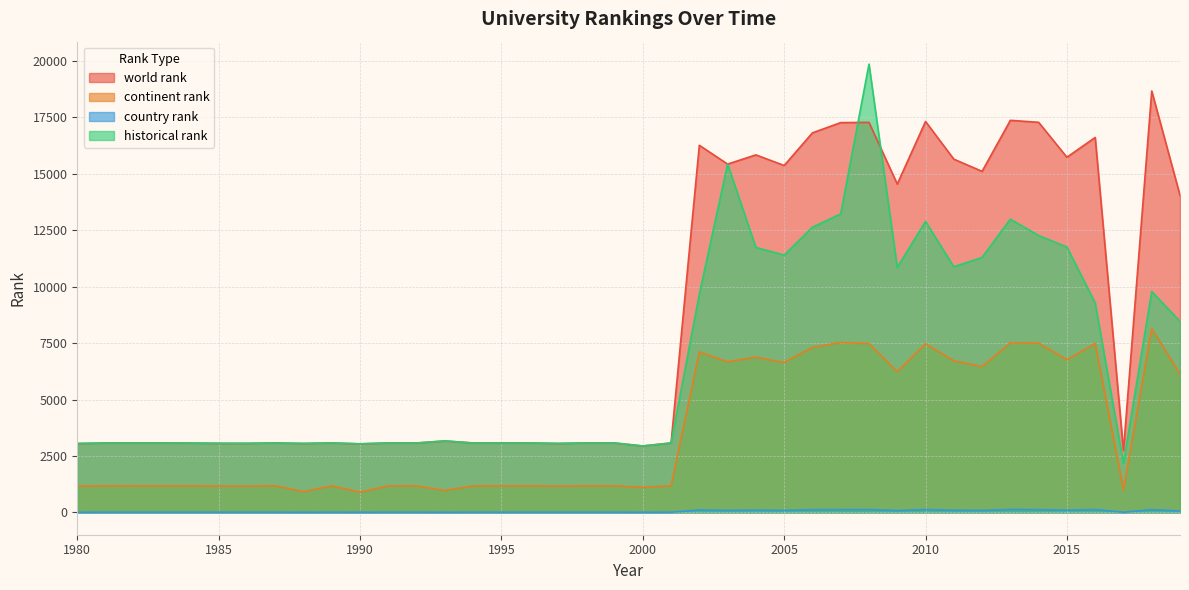

At which label does world rank first exceed 3074?

1982